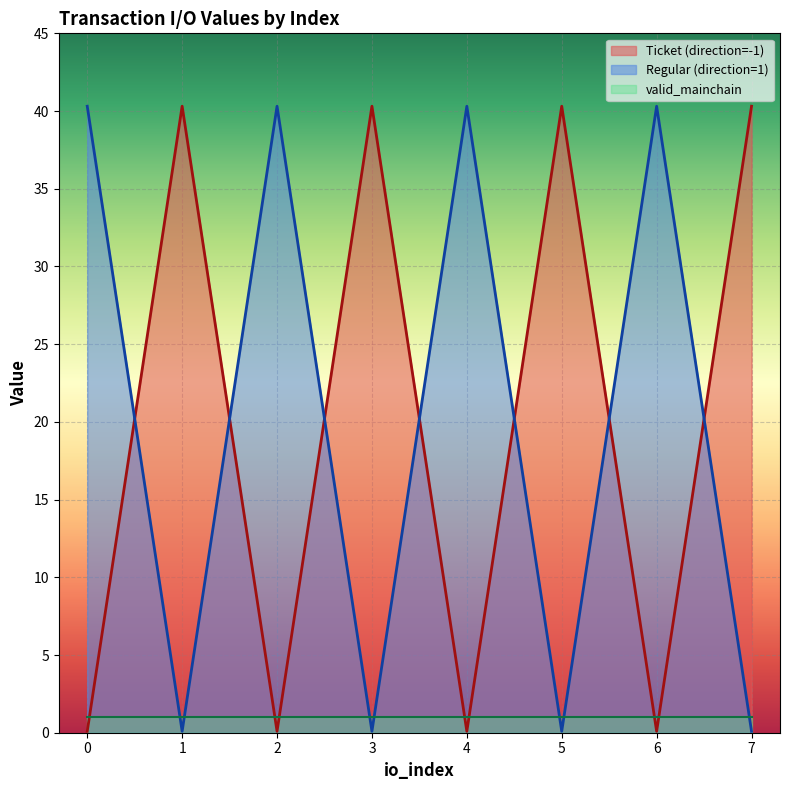

Rank the series at 7 from highest to lowest value.

Ticket (direction=-1), valid_mainchain, Regular (direction=1)